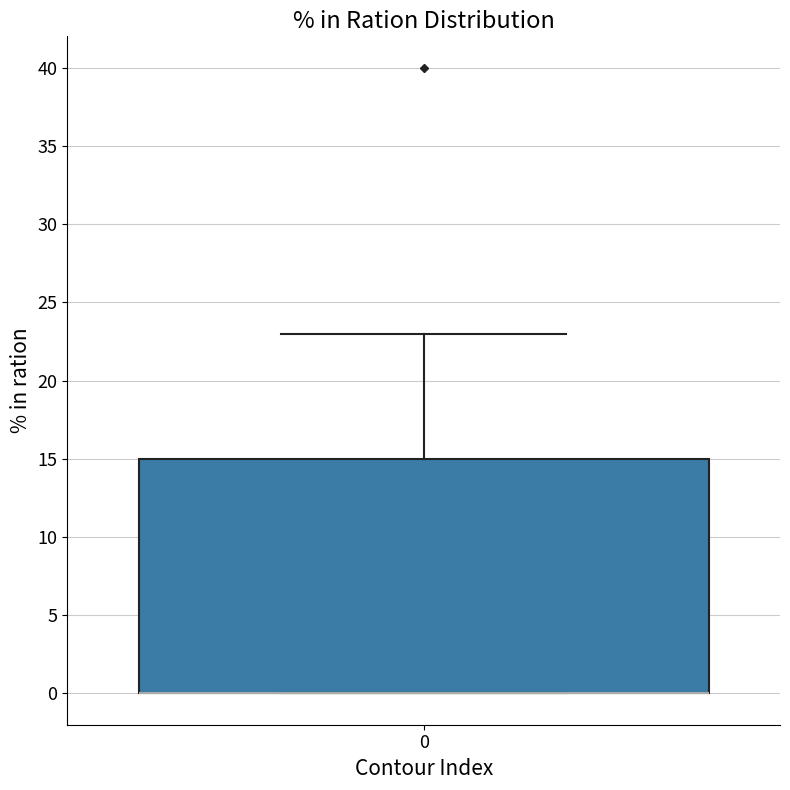

Where does the upper whisker of the box at x = 0 end on the y-axis? The values are not printed on the chart, so give them approximately, as read against the axis.

23